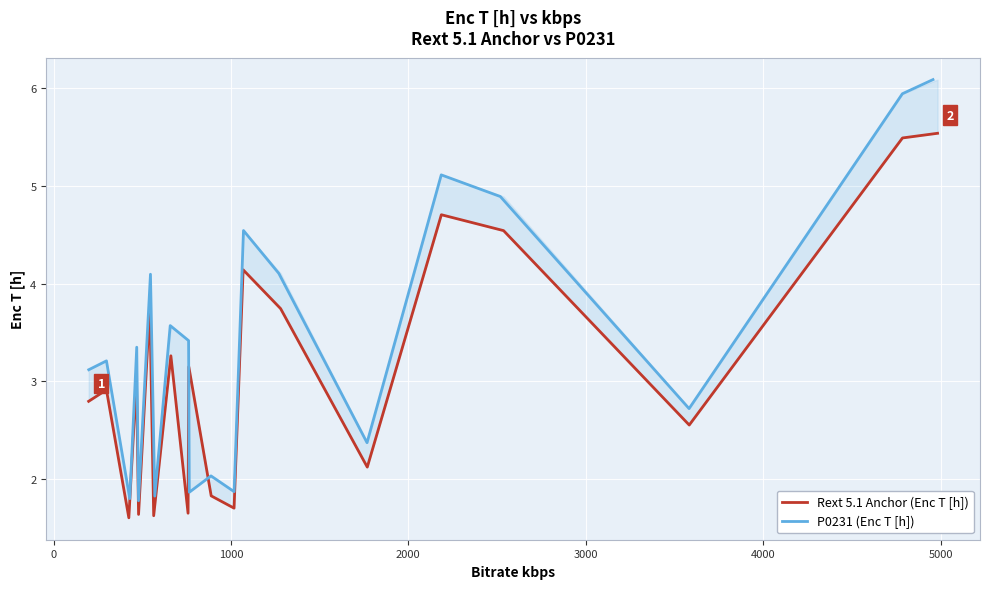

What is the value of the P0231 (Enc T [h]) point at the 17th from the left?

4.9